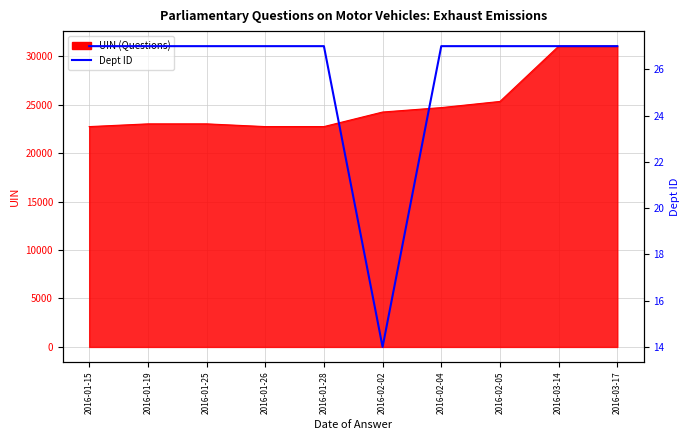

Between 2016-01-25 and 2016-01-19, which is larger?

2016-01-25